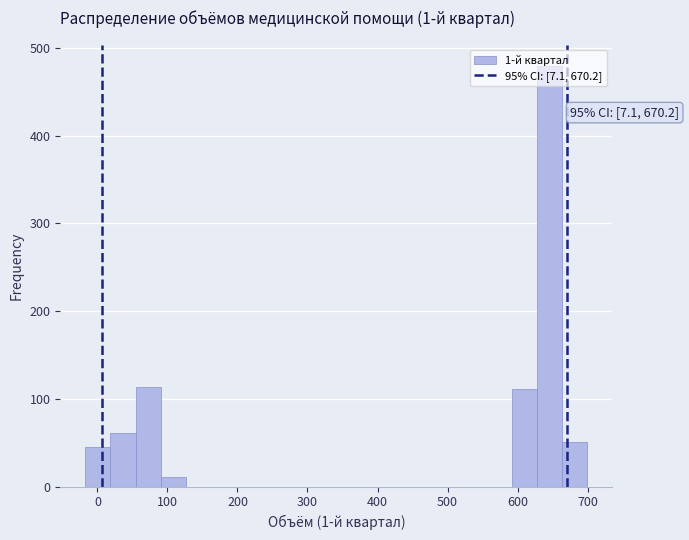

Around what value on the x-axis is the tallest bar? Give the approximate position of its centre, as read against the axis.

650